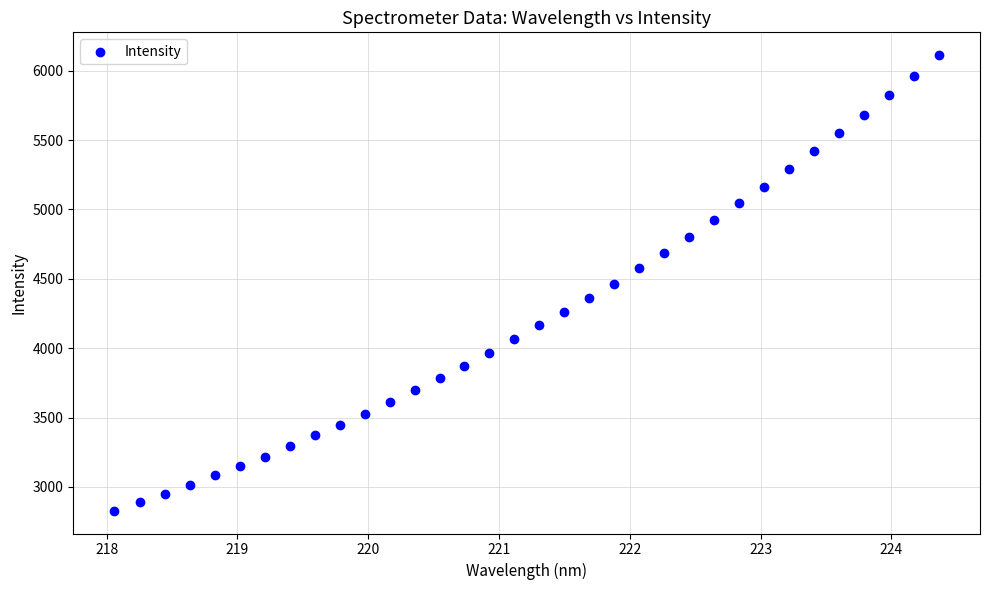

What is the range of Y values (max minus min)?

3284.4